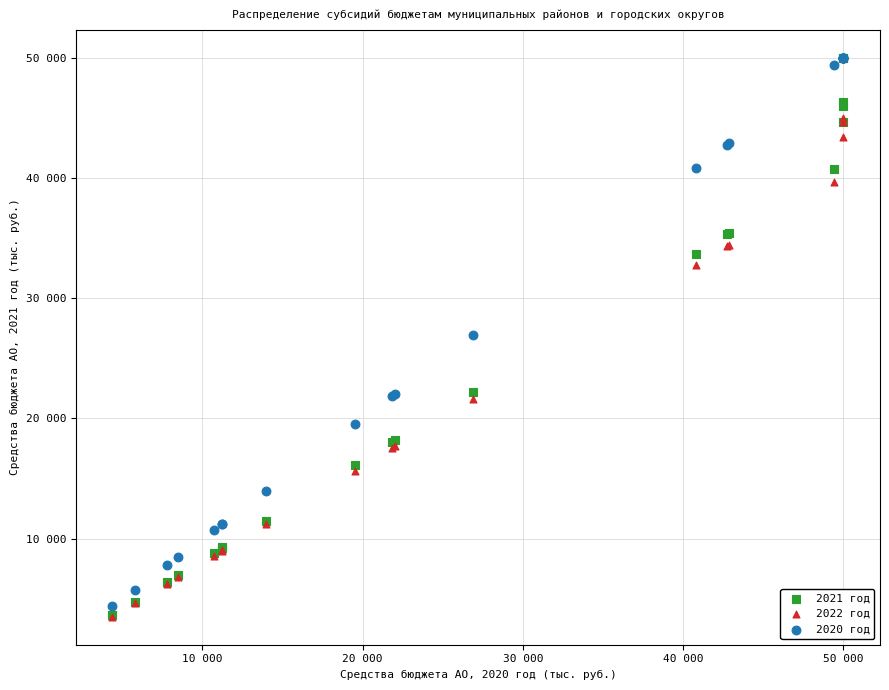

What are all the series names shown in the legend?

2021 год, 2022 год, 2020 год